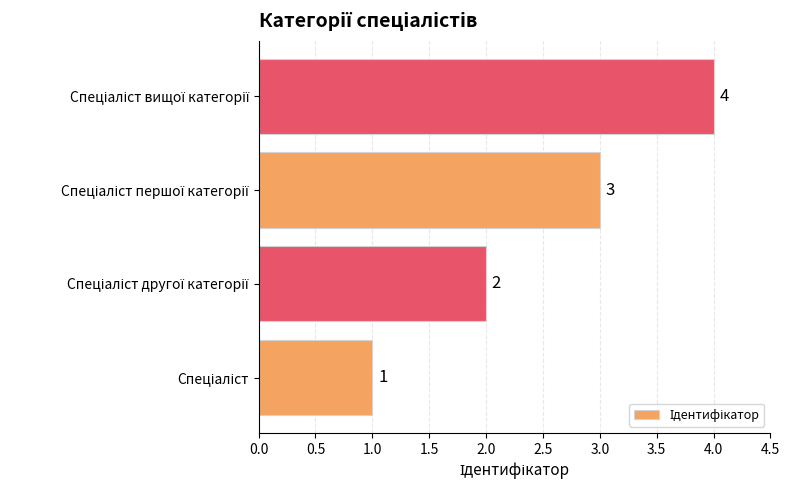

How many values are between 2 and 4?

3